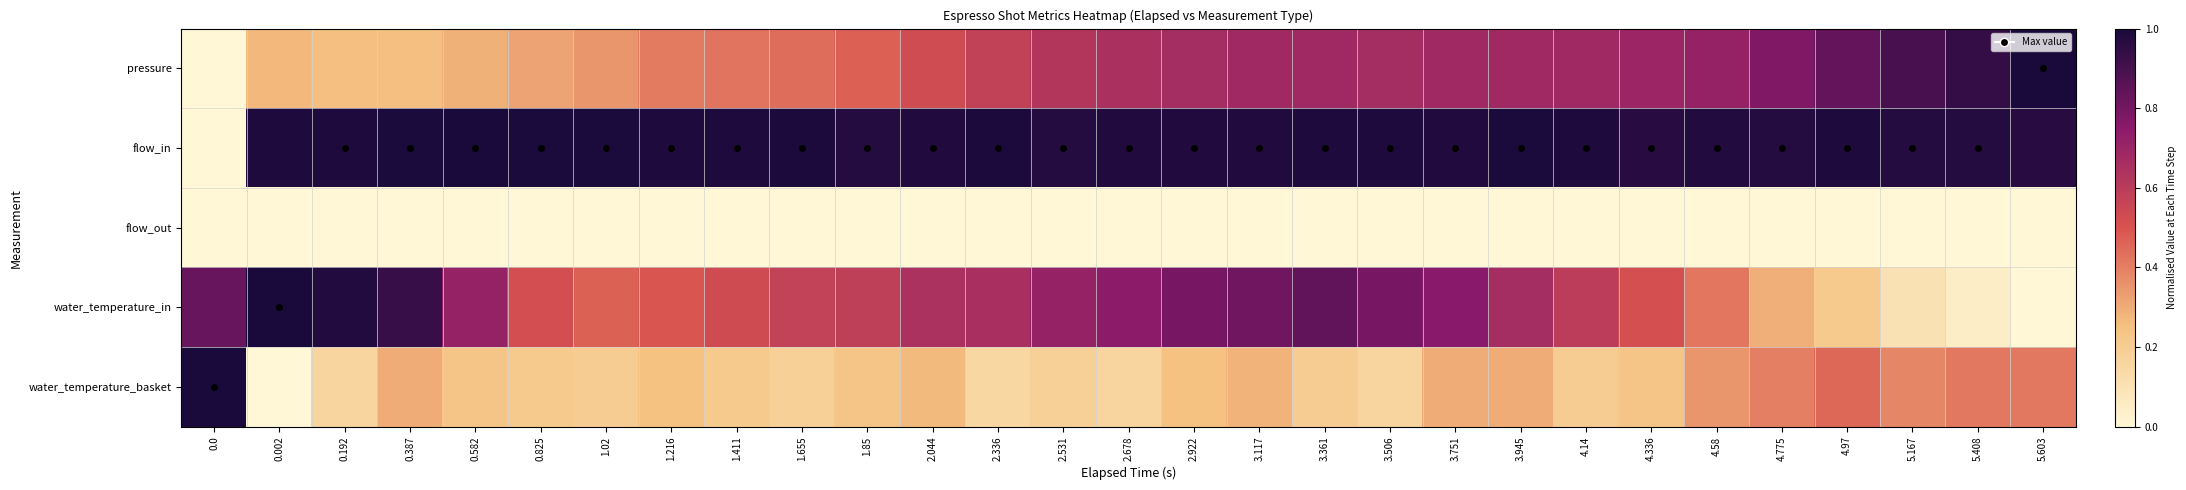

Reading left to right, extract all data points from this chart.

pressure: 0.0=0.0	0.002=0.3	0.192=0.3	0.387=0.3	0.582=0.3	0.825=0.3	1.02=0.3	1.216=0.4	1.411=0.4	1.655=0.4	1.85=0.5	2.044=0.5	2.336=0.6	2.531=0.6	2.678=0.7	2.922=0.7	3.117=0.7	3.361=0.7	3.506=0.7	3.751=0.7	3.945=0.7	4.14=0.7	4.336=0.7	4.58=0.7	4.775=0.8	4.97=0.8	5.167=0.9	5.408=0.9	5.603=1.0
flow_in: 0.0=0.0	0.002=1.0	0.192=1.0	0.387=1.0	0.582=1.0	0.825=1.0	1.02=1.0	1.216=1.0	1.411=1.0	1.655=1.0	1.85=1.0	2.044=1.0	2.336=1.0	2.531=1.0	2.678=1.0	2.922=1.0	3.117=1.0	3.361=1.0	3.506=1.0	3.751=1.0	3.945=1.0	4.14=1.0	4.336=1.0	4.58=1.0	4.775=1.0	4.97=1.0	5.167=1.0	5.408=1.0	5.603=1.0
flow_out: 0.0=0.0	0.002=0.0	0.192=0.0	0.387=0.0	0.582=0.0	0.825=0.0	1.02=0.0	1.216=0.0	1.411=0.0	1.655=0.0	1.85=0.0	2.044=0.0	2.336=0.0	2.531=0.0	2.678=0.0	2.922=0.0	3.117=0.0	3.361=0.0	3.506=0.0	3.751=0.0	3.945=0.0	4.14=0.0	4.336=0.0	4.58=0.0	4.775=0.0	4.97=0.0	5.167=0.0	5.408=0.0	5.603=0.0
water_temperature_in: 0.0=0.8	0.002=1.0	0.192=1.0	0.387=0.9	0.582=0.7	0.825=0.5	1.02=0.5	1.216=0.5	1.411=0.5	1.655=0.6	1.85=0.6	2.044=0.6	2.336=0.7	2.531=0.7	2.678=0.7	2.922=0.8	3.117=0.8	3.361=0.8	3.506=0.8	3.751=0.8	3.945=0.7	4.14=0.6	4.336=0.5	4.58=0.4	4.775=0.3	4.97=0.2	5.167=0.1	5.408=0.0	5.603=0.0
water_temperature_basket: 0.0=1.0	0.002=0.0	0.192=0.2	0.387=0.3	0.582=0.2	0.825=0.2	1.02=0.2	1.216=0.2	1.411=0.2	1.655=0.2	1.85=0.2	2.044=0.3	2.336=0.1	2.531=0.2	2.678=0.2	2.922=0.2	3.117=0.3	3.361=0.2	3.506=0.2	3.751=0.3	3.945=0.3	4.14=0.2	4.336=0.2	4.58=0.3	4.775=0.4	4.97=0.4	5.167=0.4	5.408=0.4	5.603=0.4